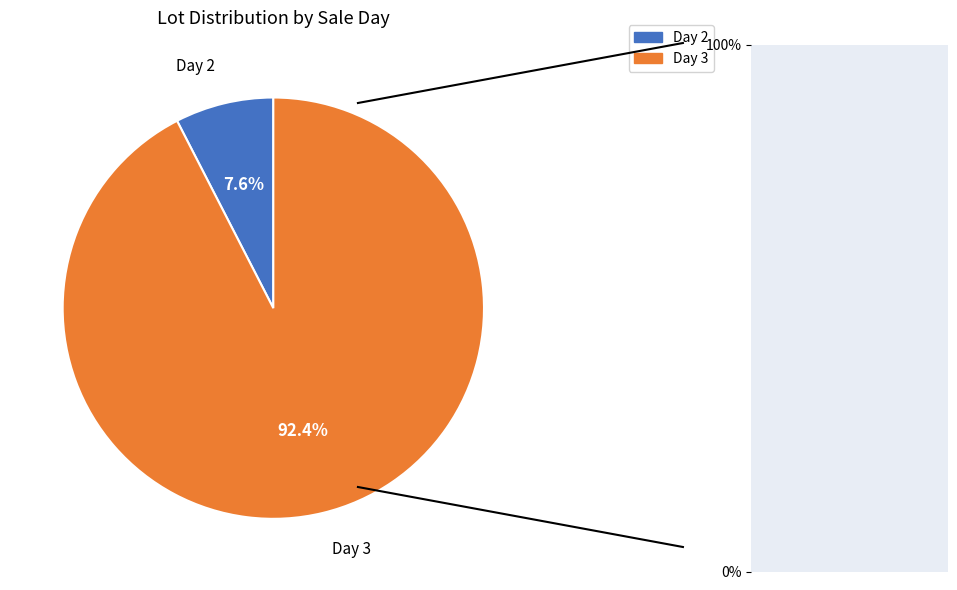

What portion of the pie excludes Day 3?

7.6%